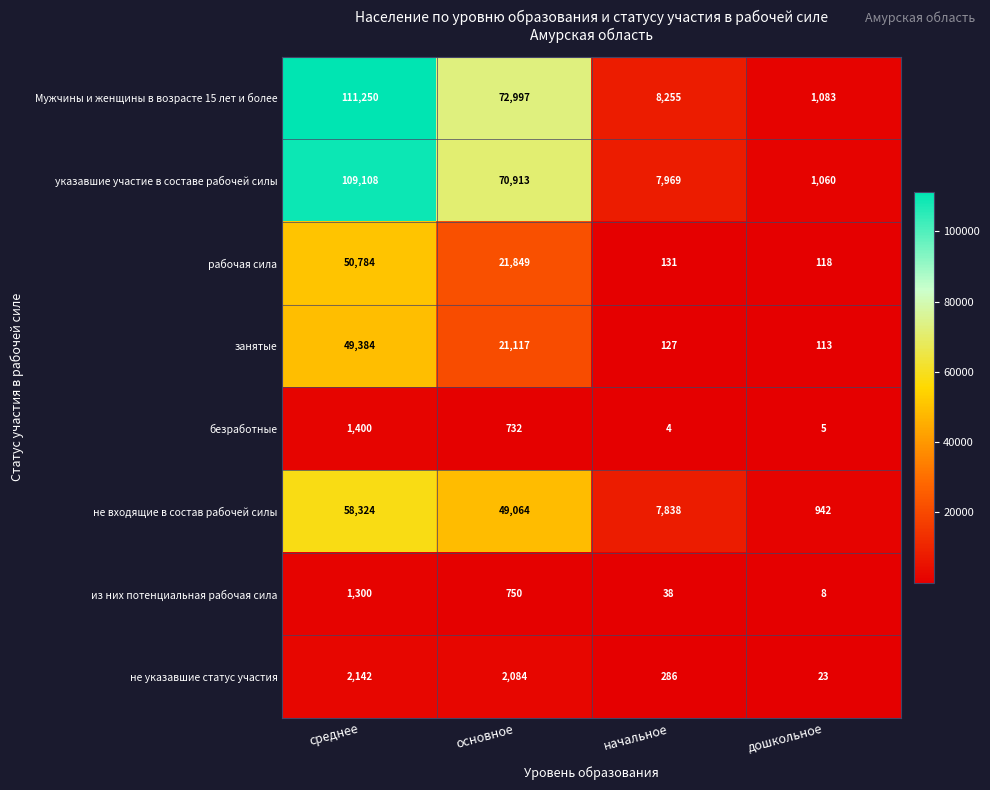

What is the sum of the Мужчины и женщины в возрасте 15 лет и более values at начальное and среднее?

119505